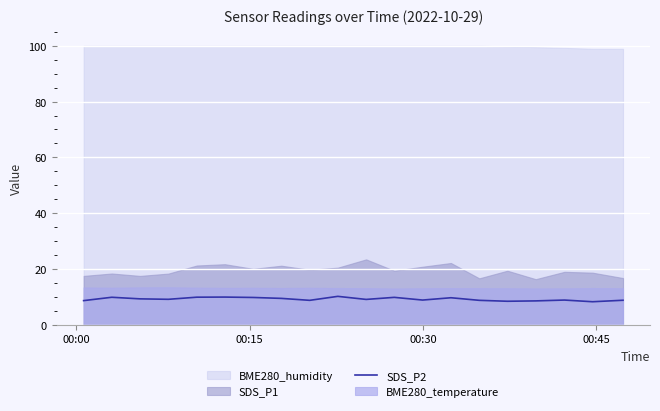

What is the maximum value for SDS_P2?

10.1